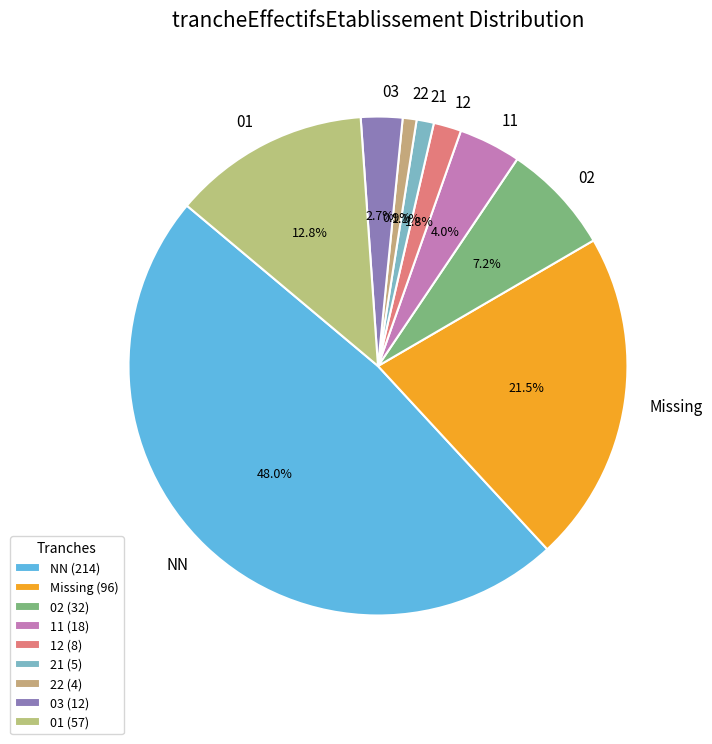

Does 11 account for over 50% of the chart?

No